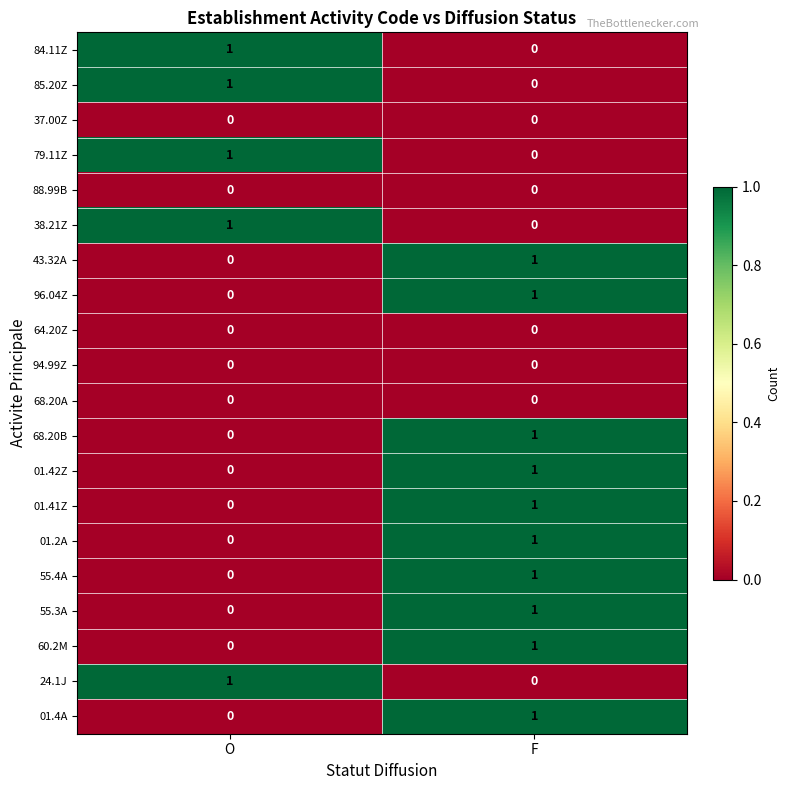

At which category is the sum across all series the highest?

F